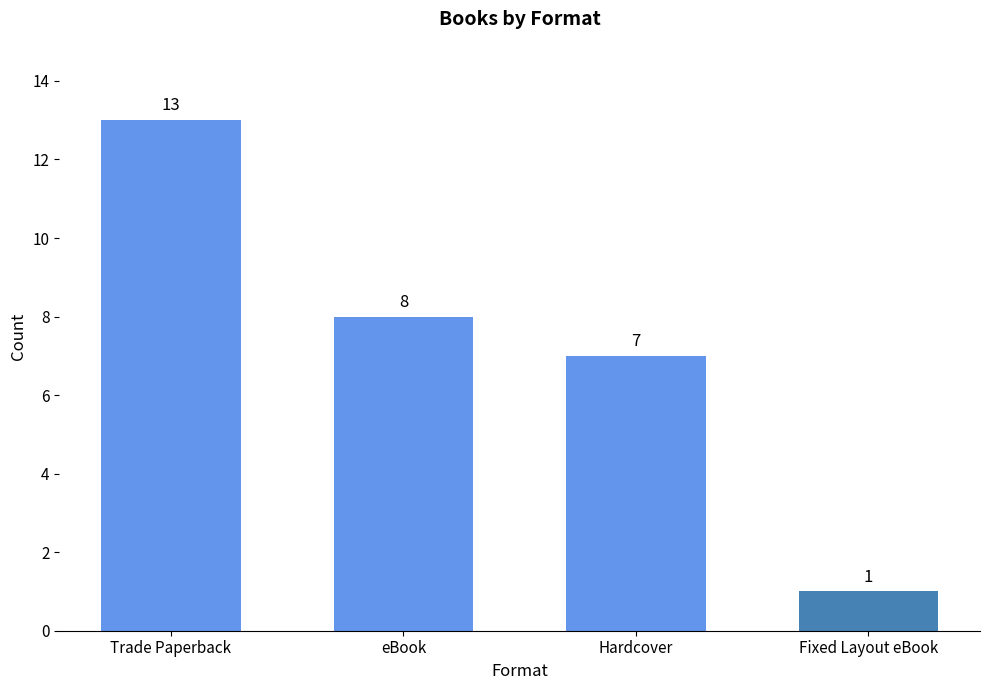

What is the label of the 4th bar from the right?

Trade Paperback